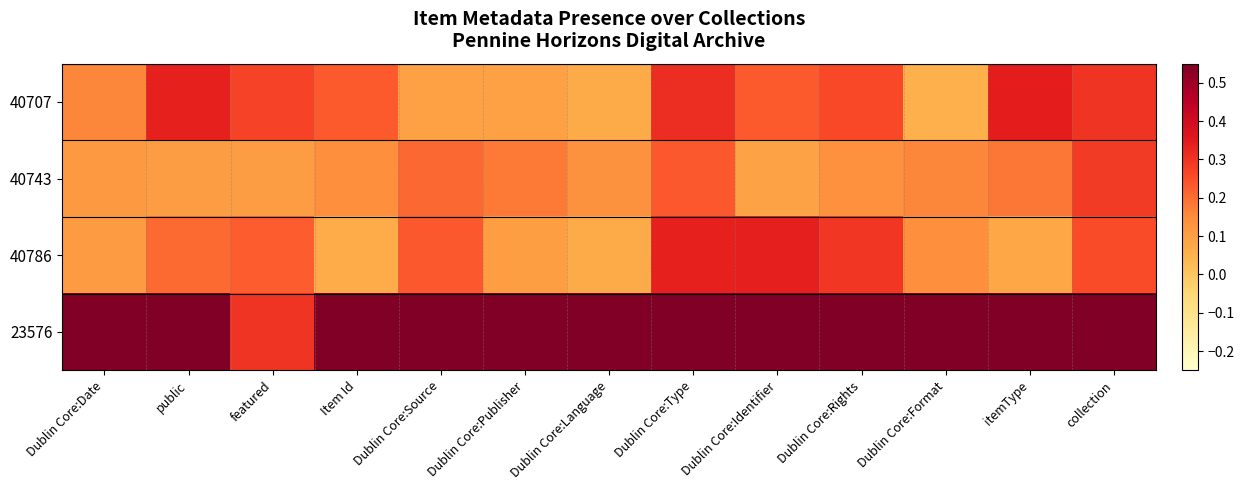

Between public and Dublin Core:Type, which is larger?

public